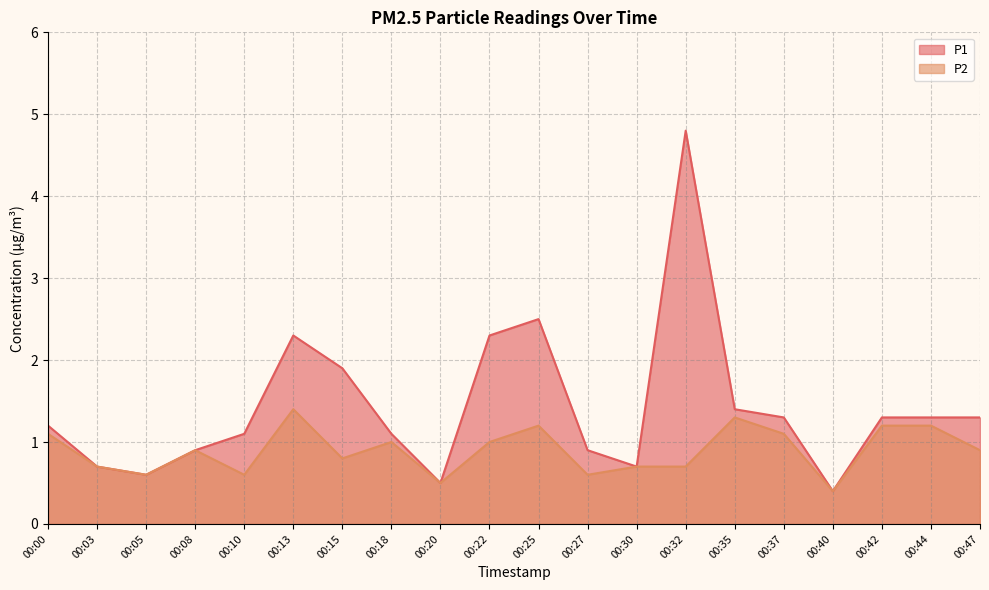

Rank the series by their average value, from lowest to highest.

P2, P1